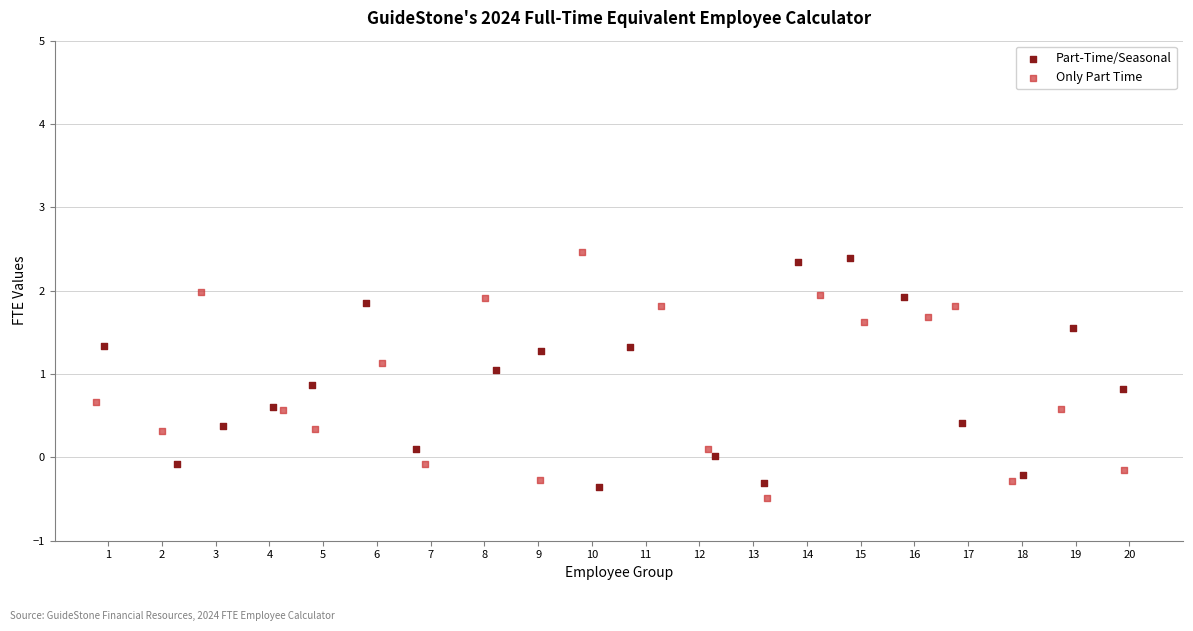

What are all the series names shown in the legend?

Part-Time/Seasonal, Only Part Time